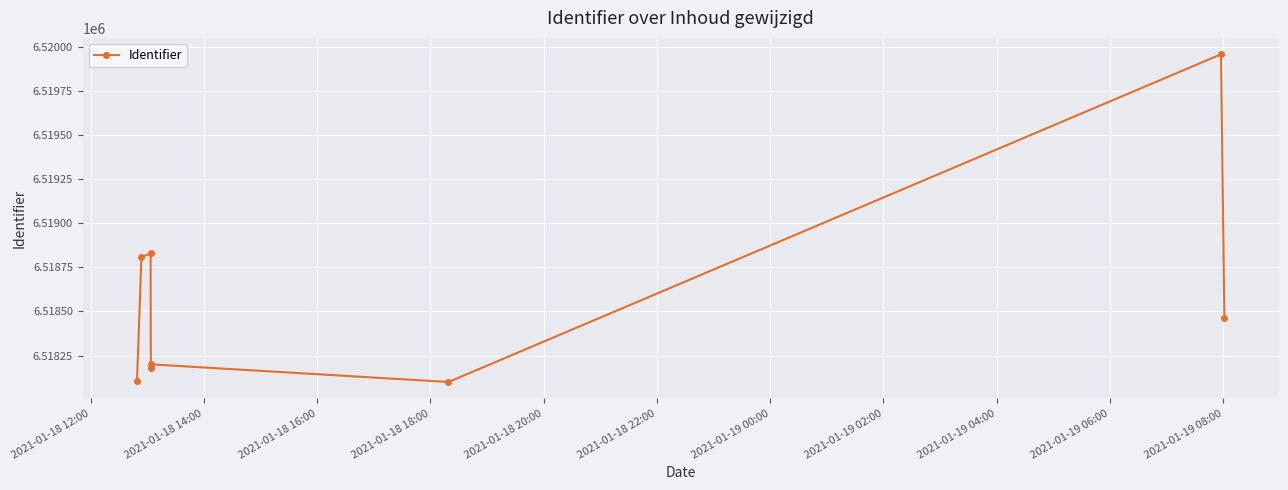

What is the difference between the maximum and second lowest values?

1851